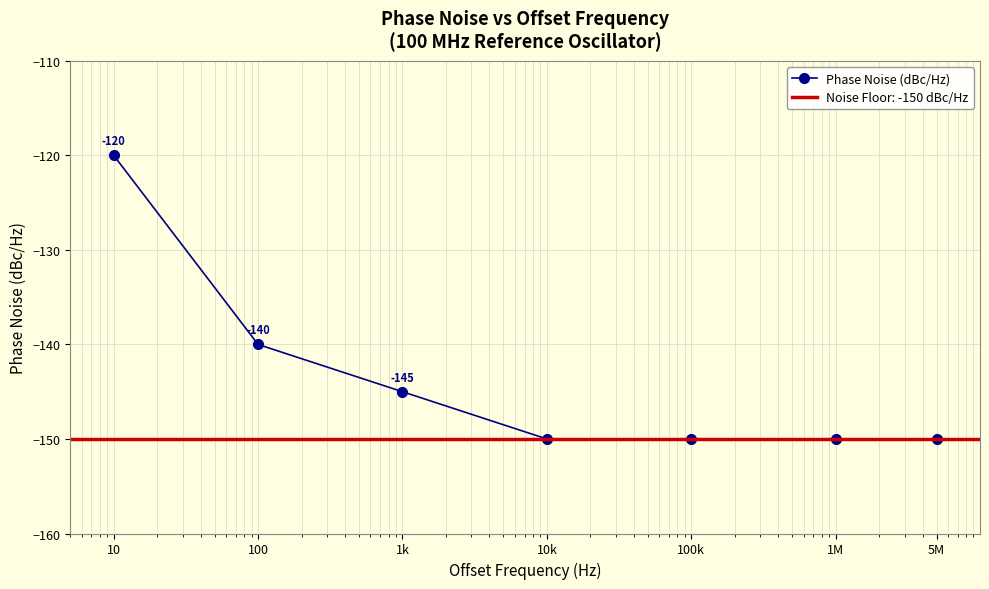

Rank the categories by value from lowest to highest.

10k, 100k, 1M, 5M, 1k, 100, 10